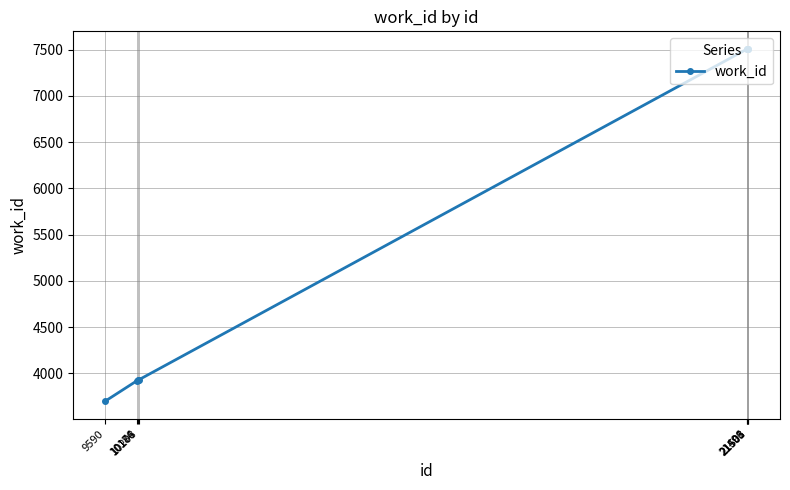

What is the value of the 4th point from the left?

3930